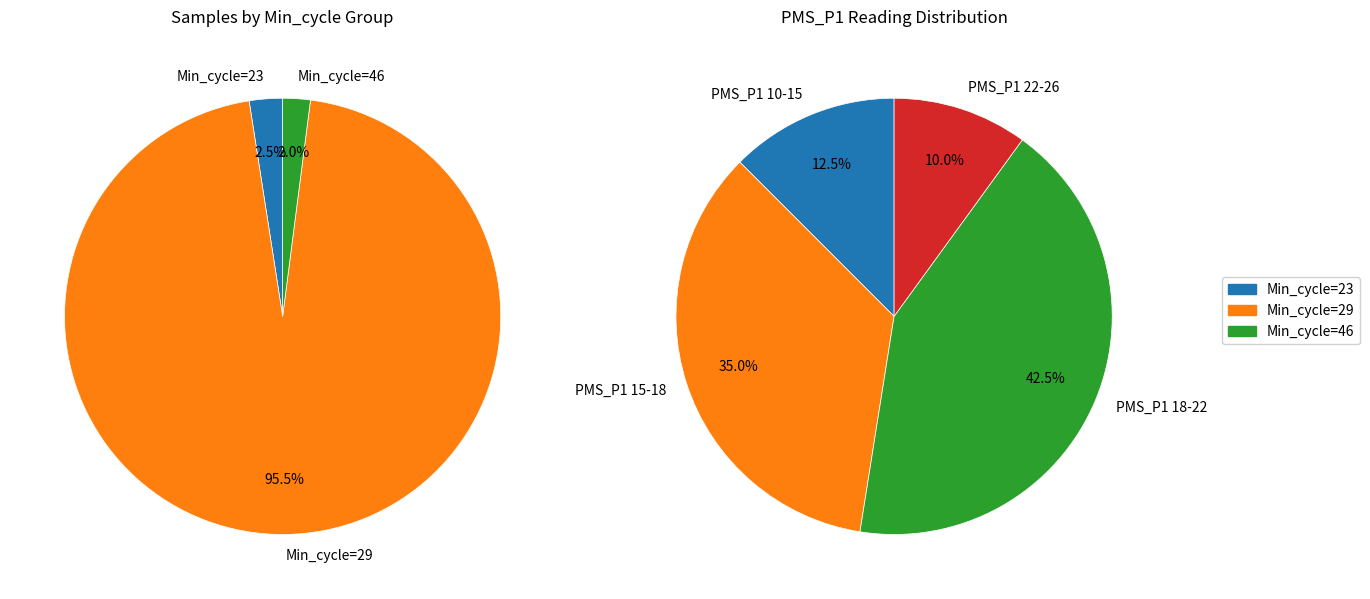

The 16 slice represents 1% of the pie. True or false?

False